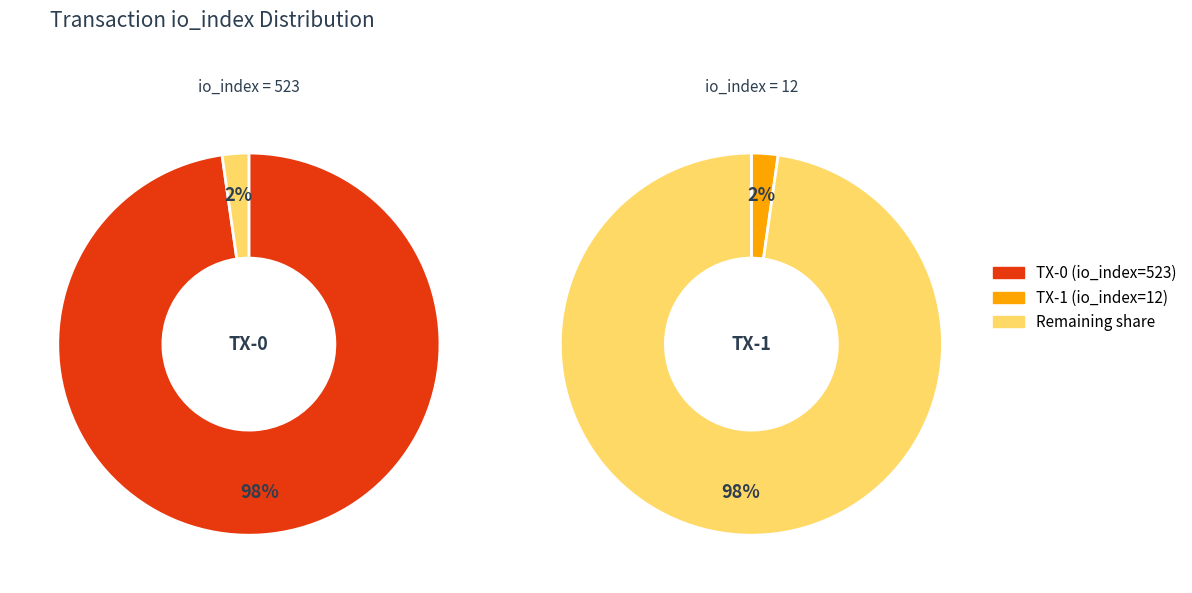

Which series has the largest range (max minus min)?

tx_0